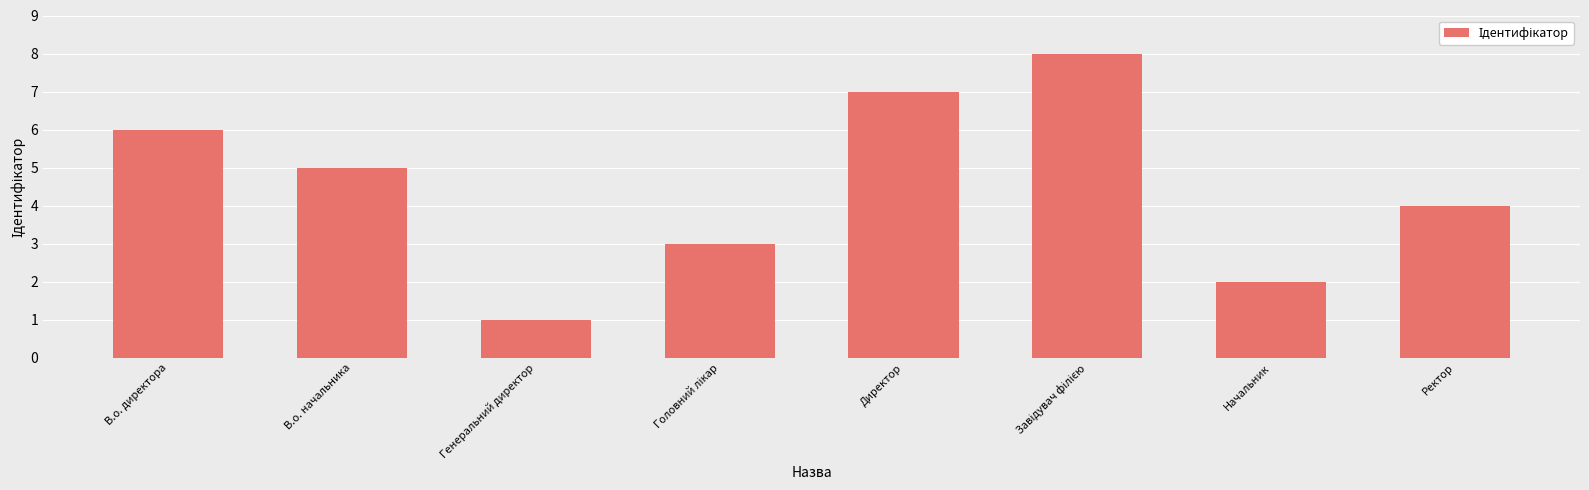

What is the label of the 8th bar from the right?

В.о. директора